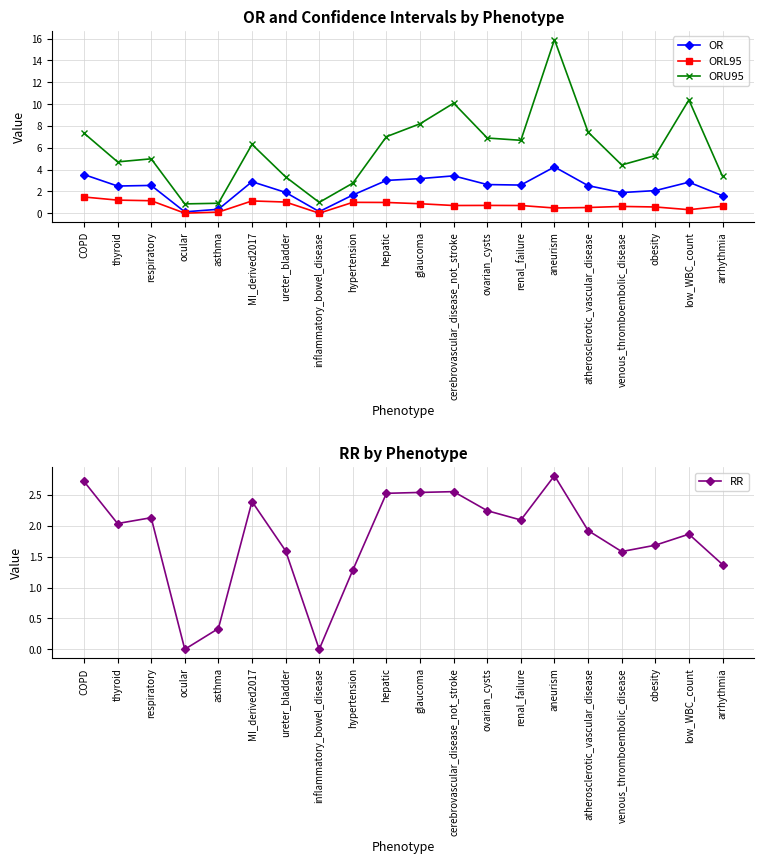

List the labels in order of ORL95 value, smallest first.

ocular, inflammatory_bowel_disease, asthma, low_WBC_count, aneurism, atherosclerotic_vascular_disease, obesity, venous_thromboembolic_disease, arrhythmia, renal_failure, cerebrovascular_disease_not_stroke, ovarian_cysts, glaucoma, hepatic, hypertension, ureter_bladder, MI_derived2017, respiratory, thyroid, COPD